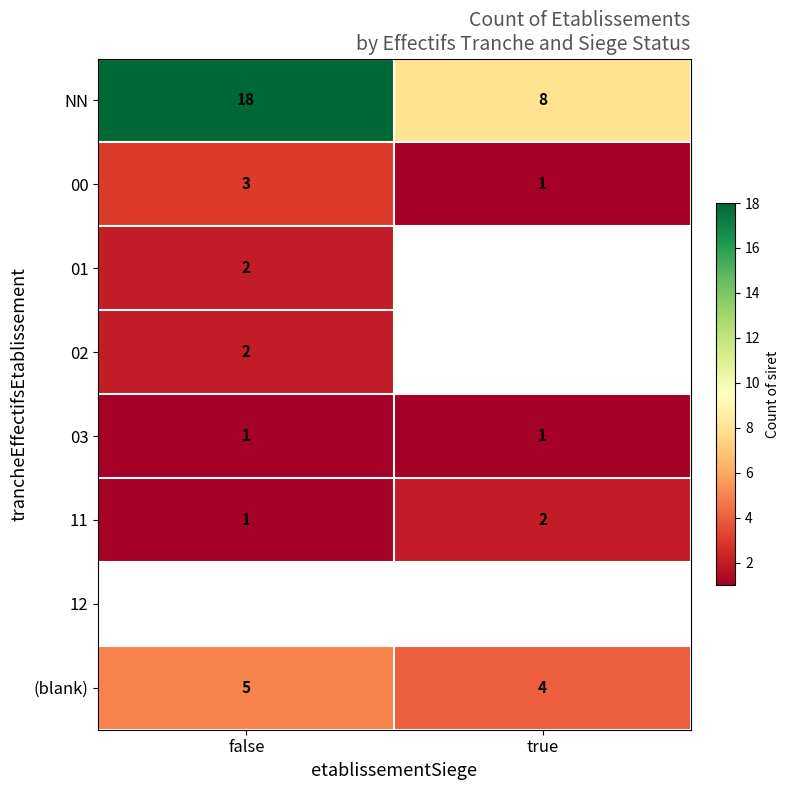

What is the average value of the NN series?

13